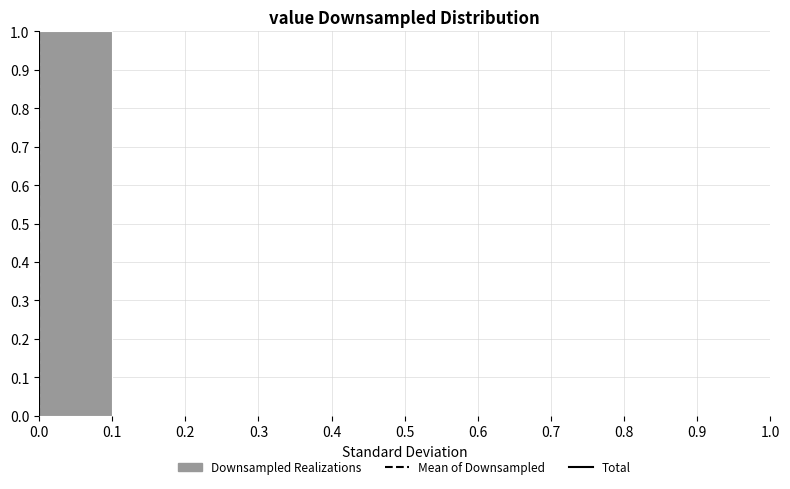

Reading left to right, list every bar in this chart as the range it spans on the x-axis followed by its height. The values are not printed on the chart, so give them approximately, as read against the axis.

0.0 to 0.1: 1
0.1 to 0.2: 0
0.2 to 0.3: 0
0.3 to 0.4: 0
0.4 to 0.5: 0
0.5 to 0.6: 0
0.6 to 0.7: 0
0.7 to 0.8: 0
0.8 to 0.9: 0
0.9 to 1.0: 0